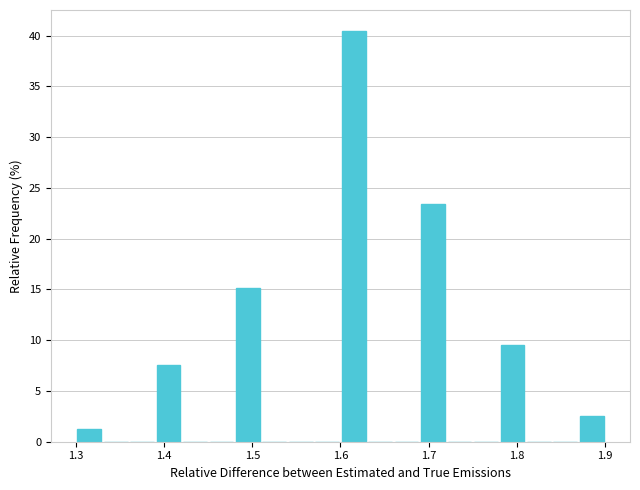

Read against the x-axis, roughly where is the centre of the tallest bar?

1.62